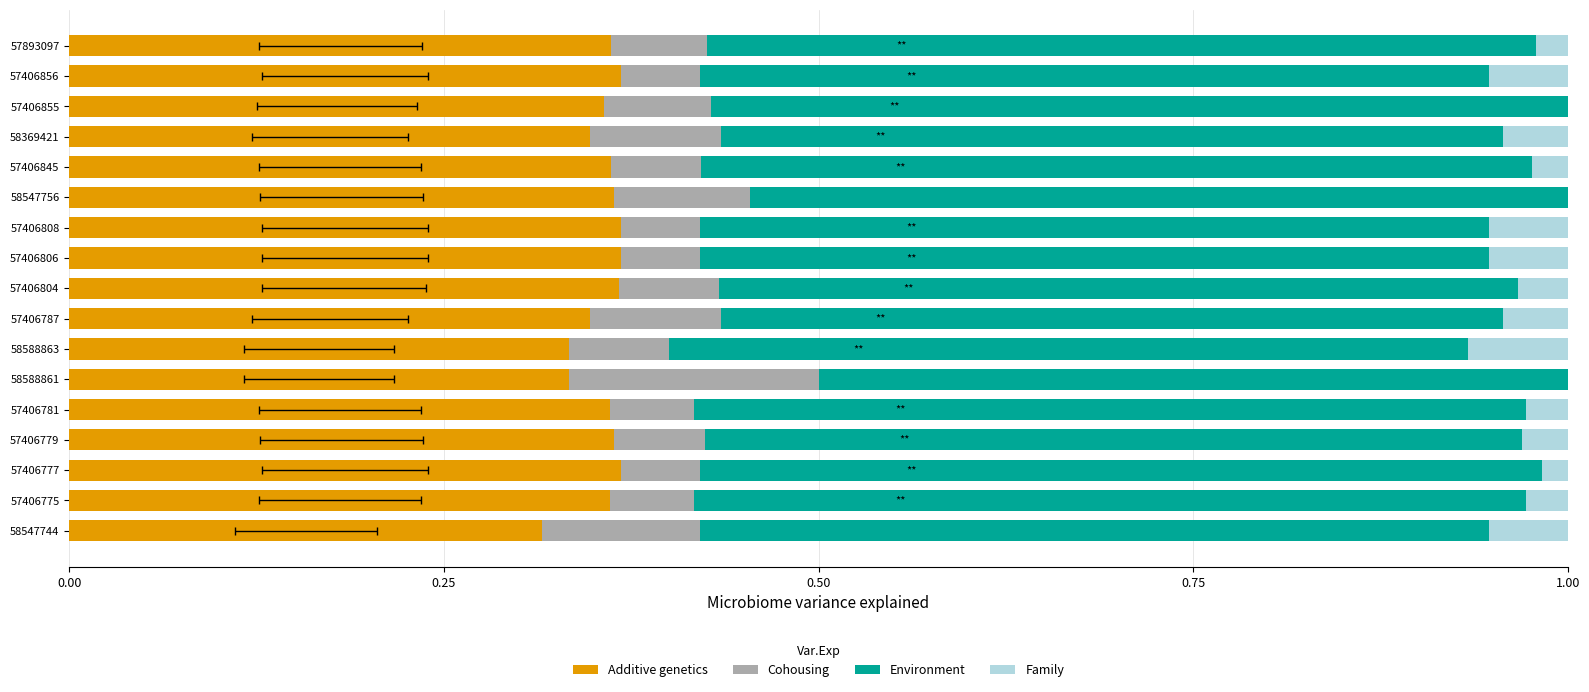

Which series has the largest range (max minus min)?

Cohousing